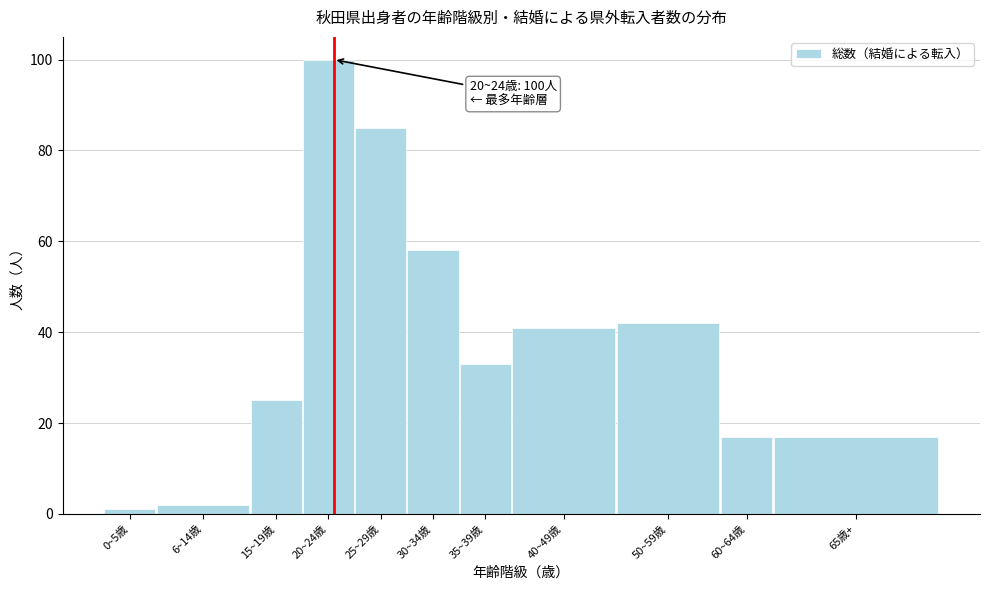

Reading left to right, transcribe all the data shown in this chart.

1	2	25	100	85	58	33	41	42	17	17